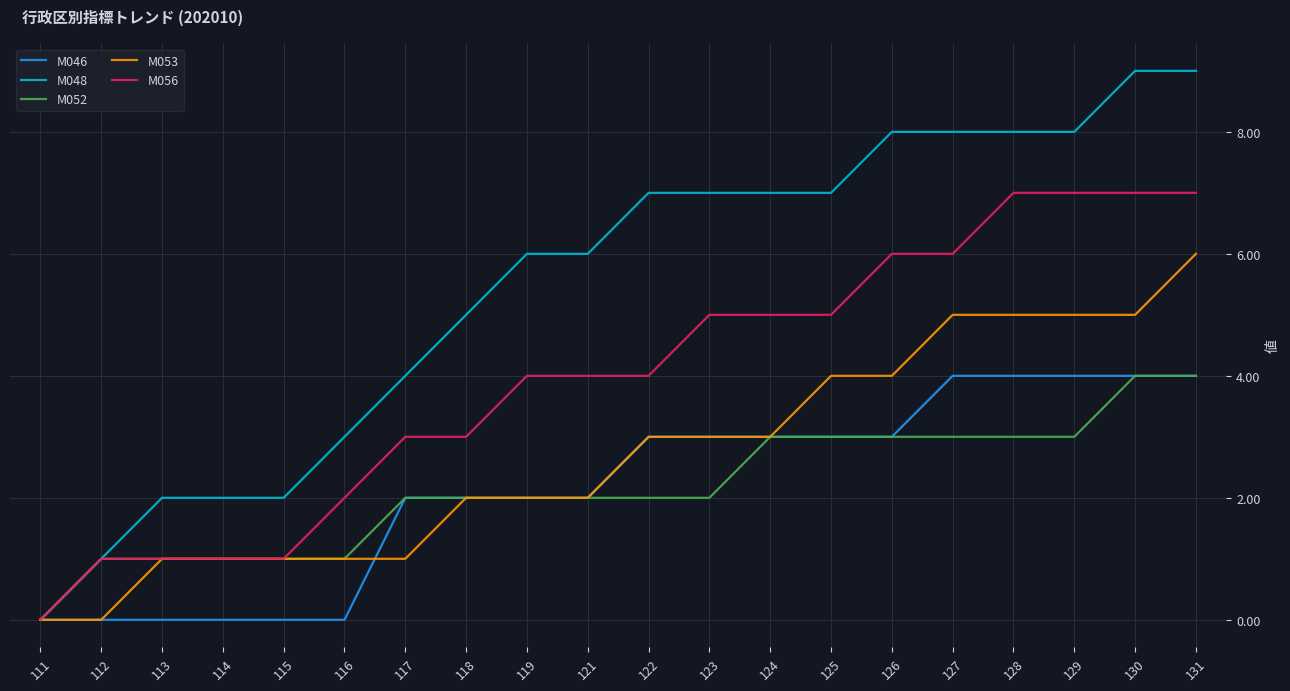

True or false: M048 has a value of 1 at 116.

False